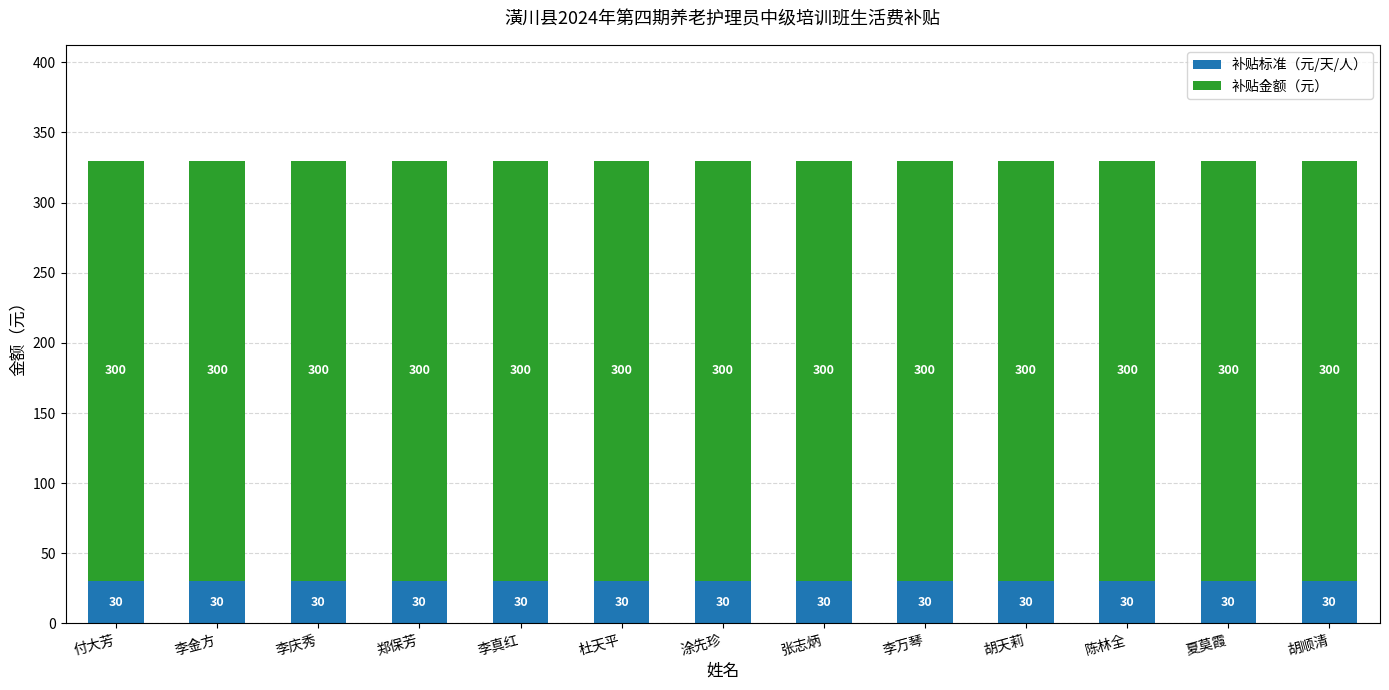

Is it true that 补贴标准（元/天/人） equals 30 at 陈林全?

True